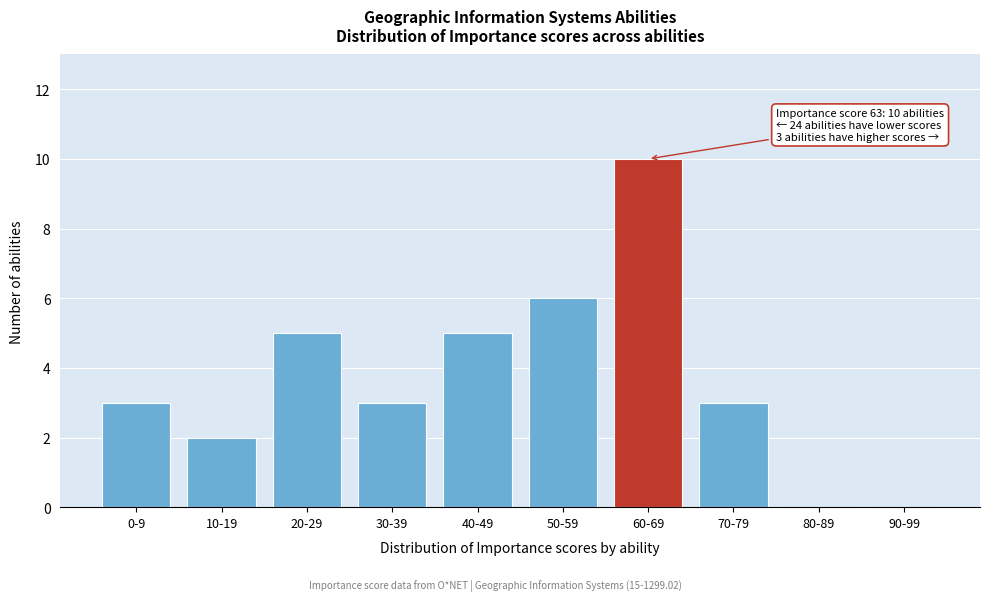

Reading left to right, extract all data points from this chart.

0-9=3	10-19=2	20-29=5	30-39=3	40-49=5	50-59=6	60-69=10	70-79=3	80-89=0	90-99=0